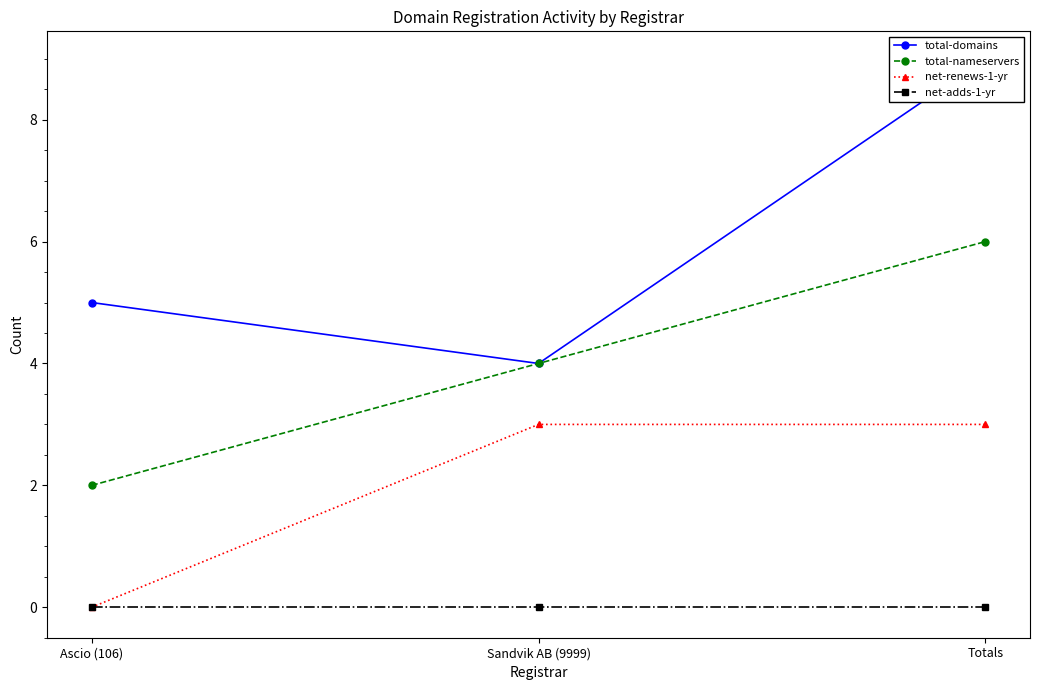

At which label does total-nameservers first exceed 4?

Totals